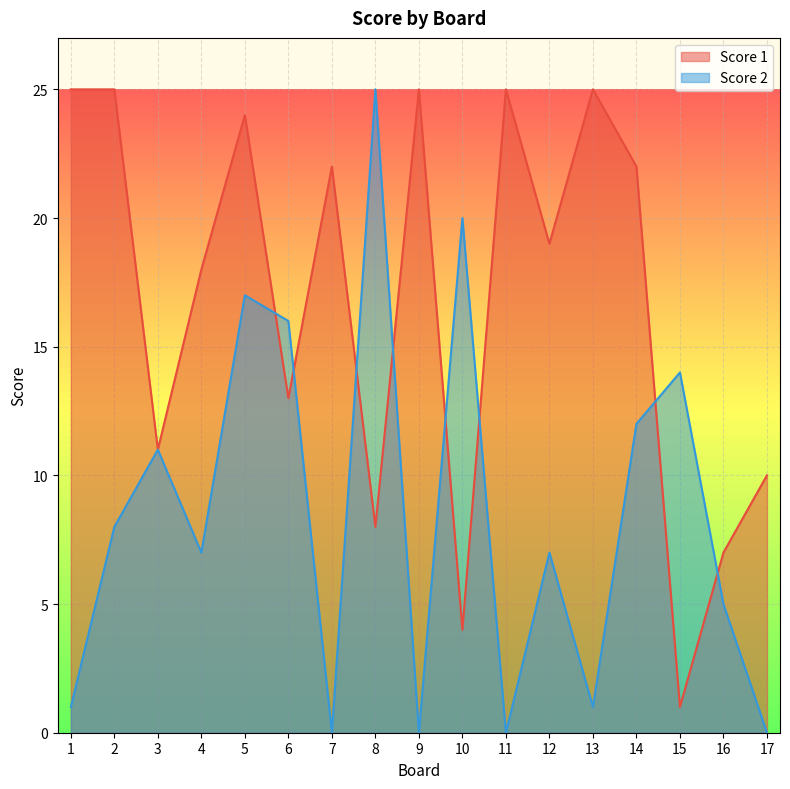

What are all the series names shown in the legend?

Score 1, Score 2